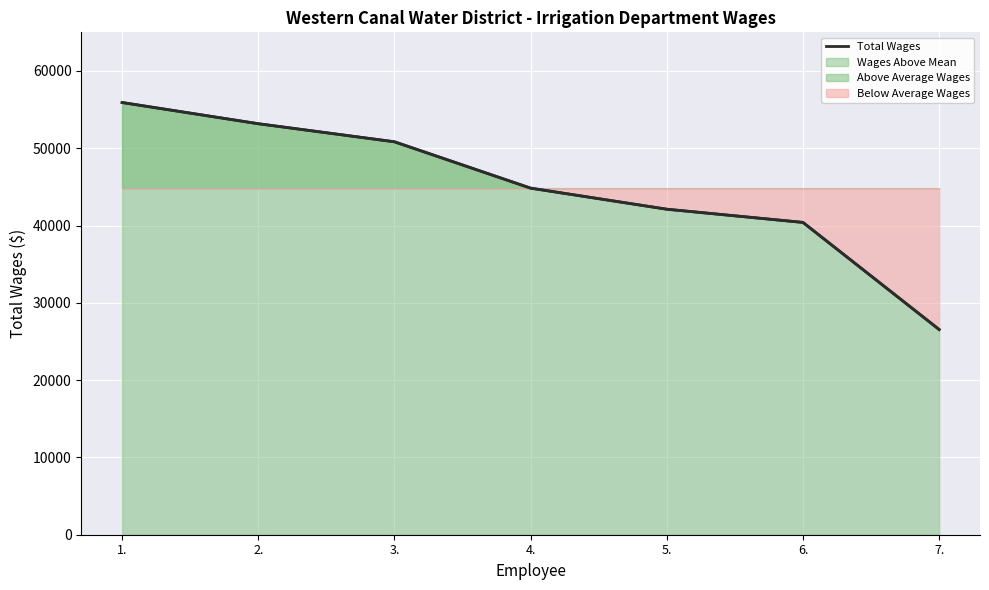

True or false: there are more than 0 points higher than both neighbors.

False